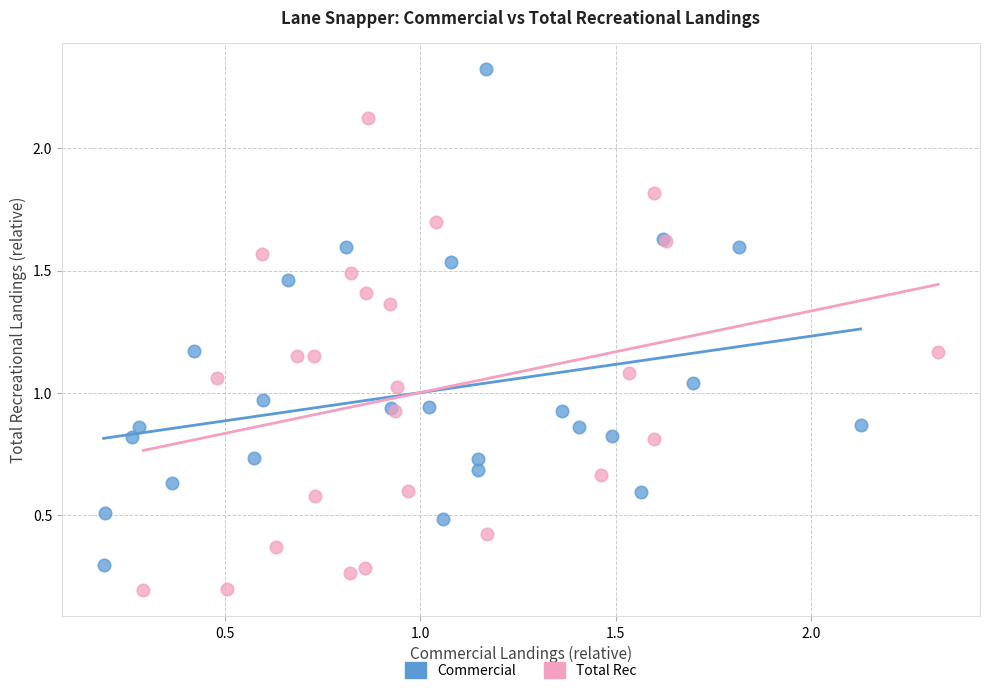

Which series contains the lowest Y value?

Total Rec